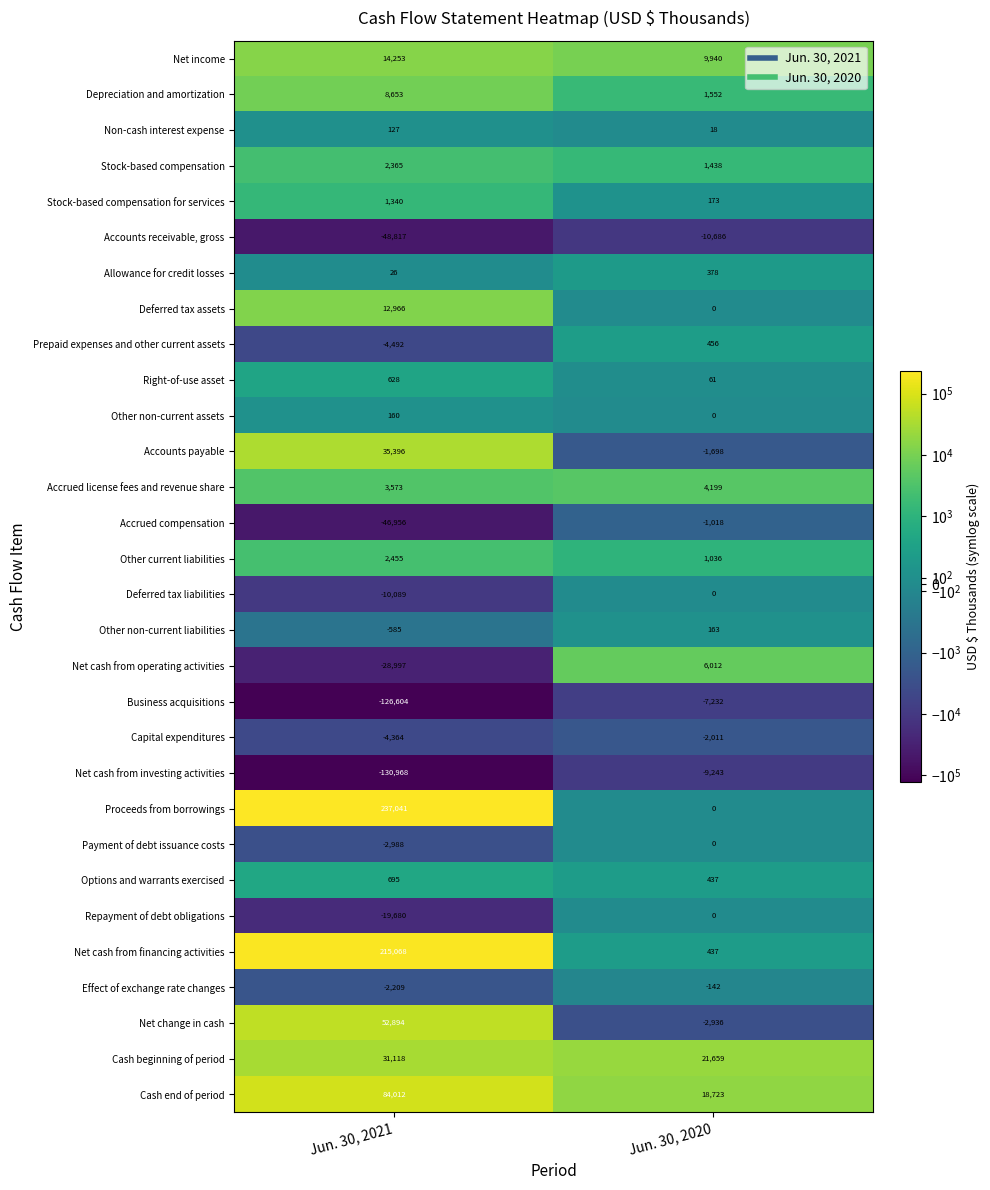

What is the difference between the maximum and minimum values in the Stock-based compensation series?

927